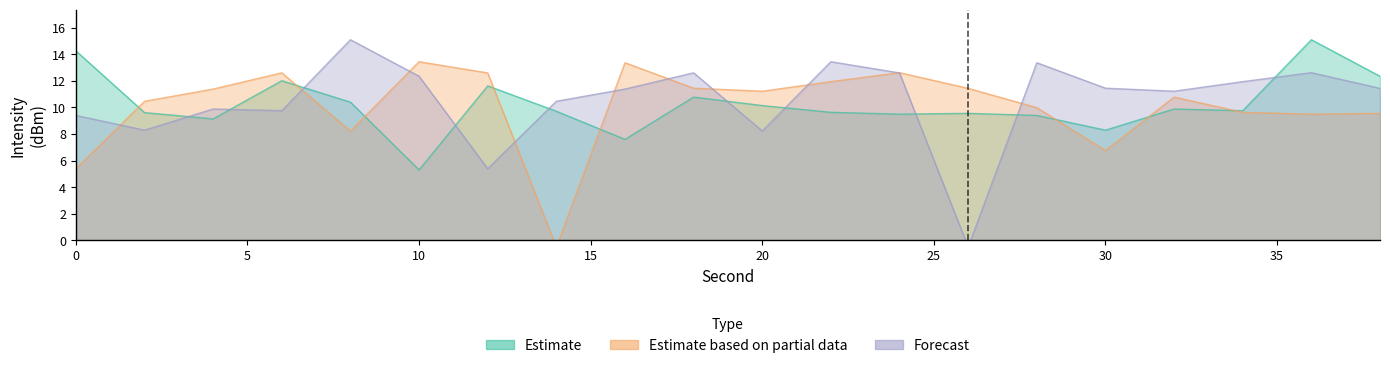

The value of Estimate at 6 is 12.0. True or false?

True